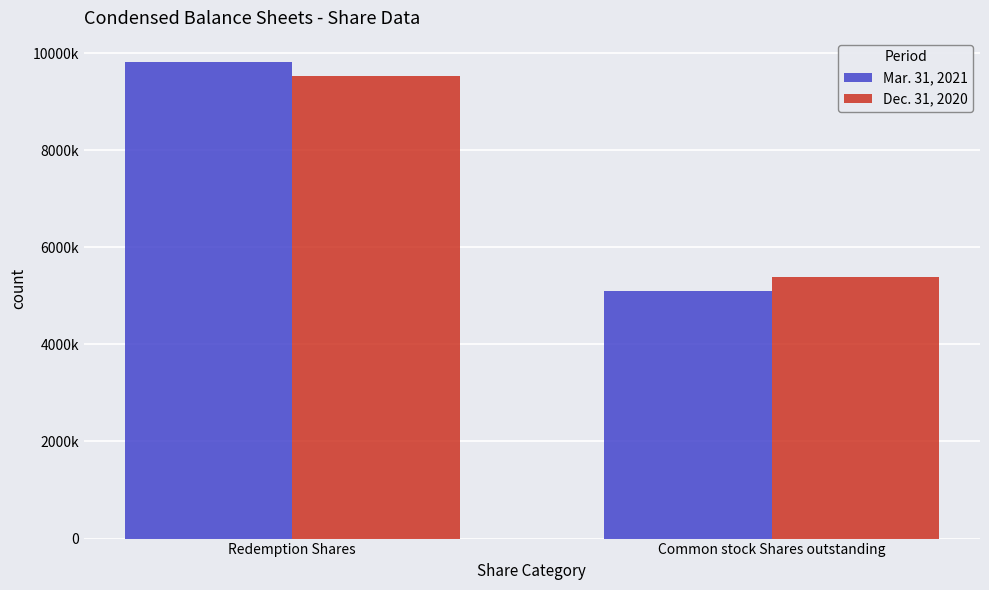

Does the chart contain any negative values?

No